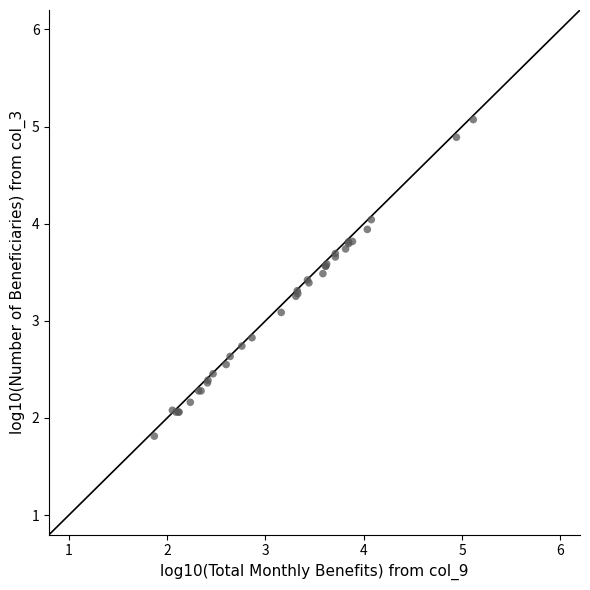

What Y value in the scatter plot is closest to 3?

3.1